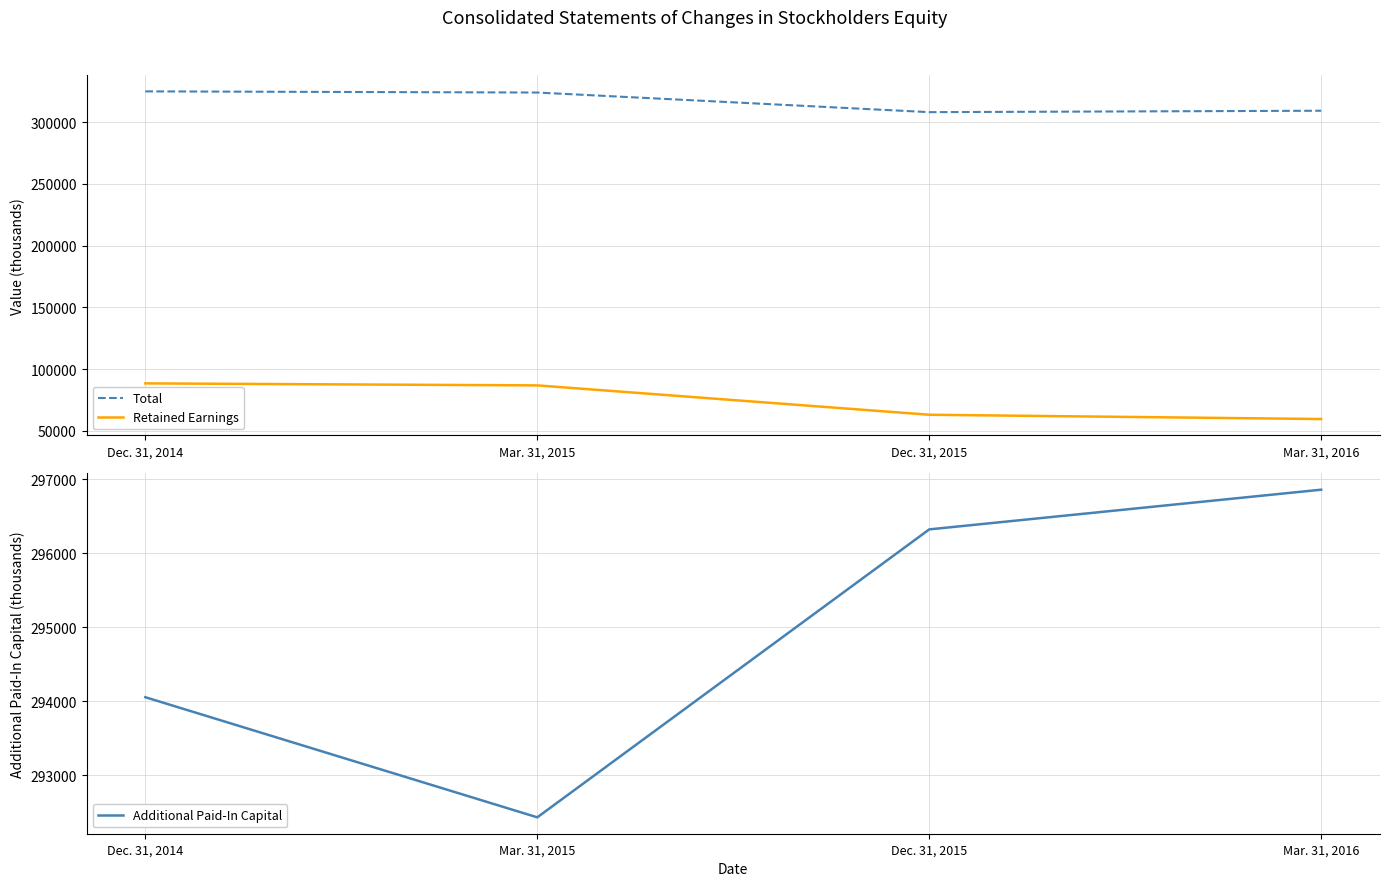

What is the difference between the maximum and minimum values in the Retained Earnings series?

28872